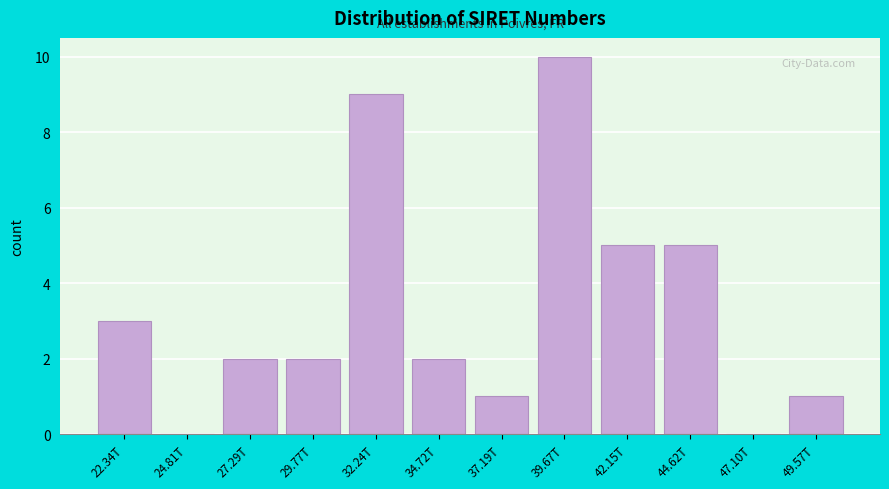

Reading left to right, what are all the values shown in this chart?

22.34T=3	24.81T=0	27.29T=2	29.77T=2	32.24T=9	34.72T=2	37.19T=1	39.67T=10	42.15T=5	44.62T=5	47.10T=0	49.57T=1